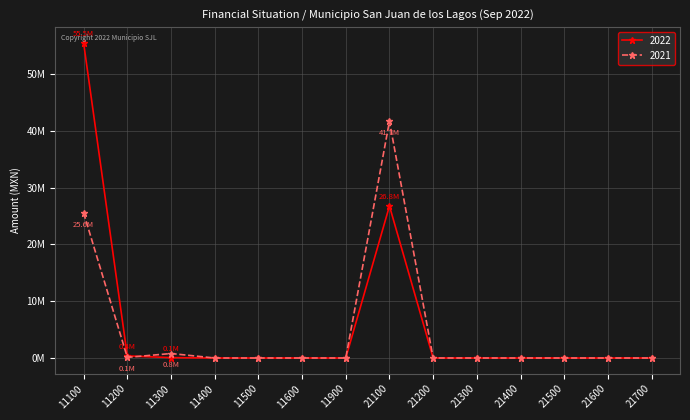

Reading right to left, extract all data points from this chart.

2022: 0.0	0.0	0.0	0.0	0.0	0.0	26783619.8	0.0	0.0	0.0	0.0	67919.9	372339.2	55520058.1
2021: 0.0	0.0	0.0	0.0	0.0	0.0	41716981.5	0.0	0.0	0.0	0.0	789933.1	111068.1	25573866.6